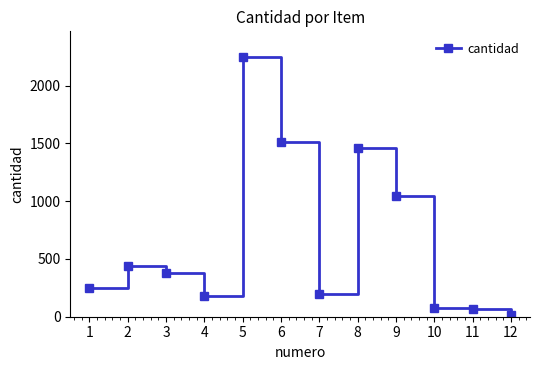

What is the difference between the maximum and minimum values?

2231